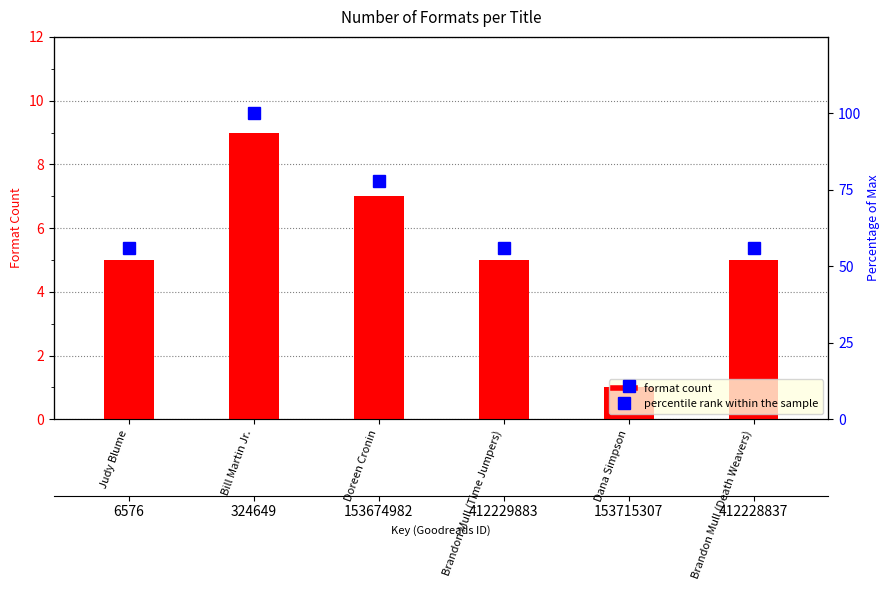

Which category has the highest value across all series?

Bill Martin Jr.